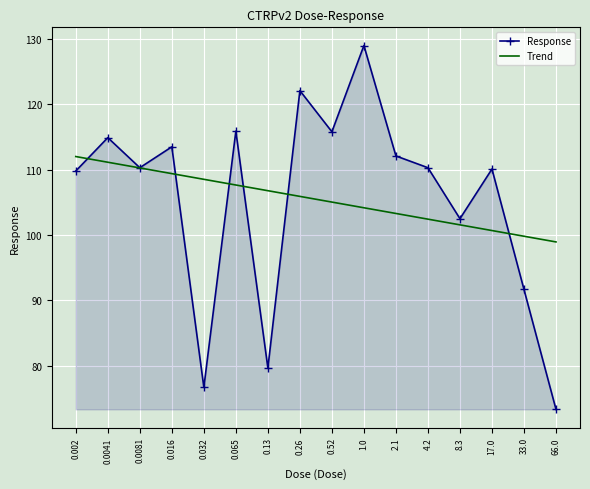

Rank the series by their maximum value, from highest to lowest.

Response, Trend